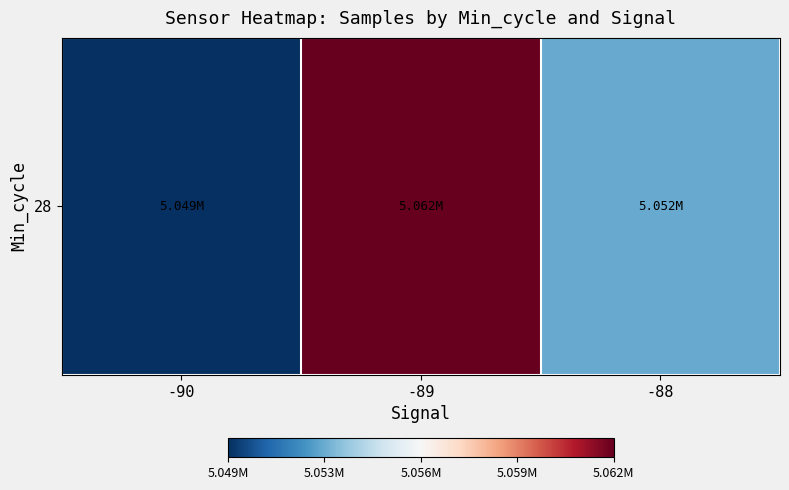

Is it true that the value at -90 is 5049265.0?

True